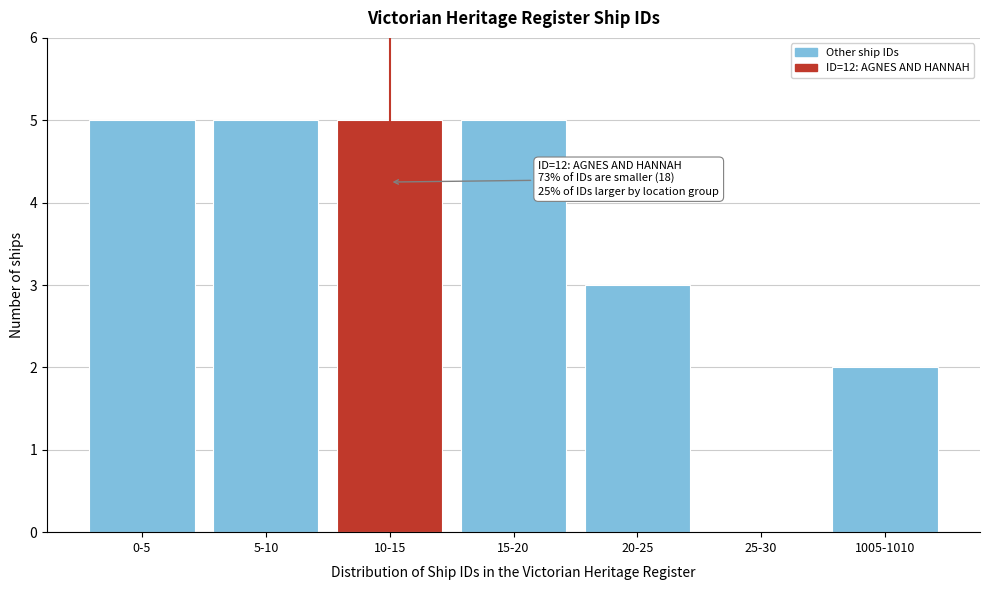

Reading left to right, transcribe all the data shown in this chart.

0-5=5	5-10=5	10-15=5	15-20=5	20-25=3	25-30=0	1005-1010=2